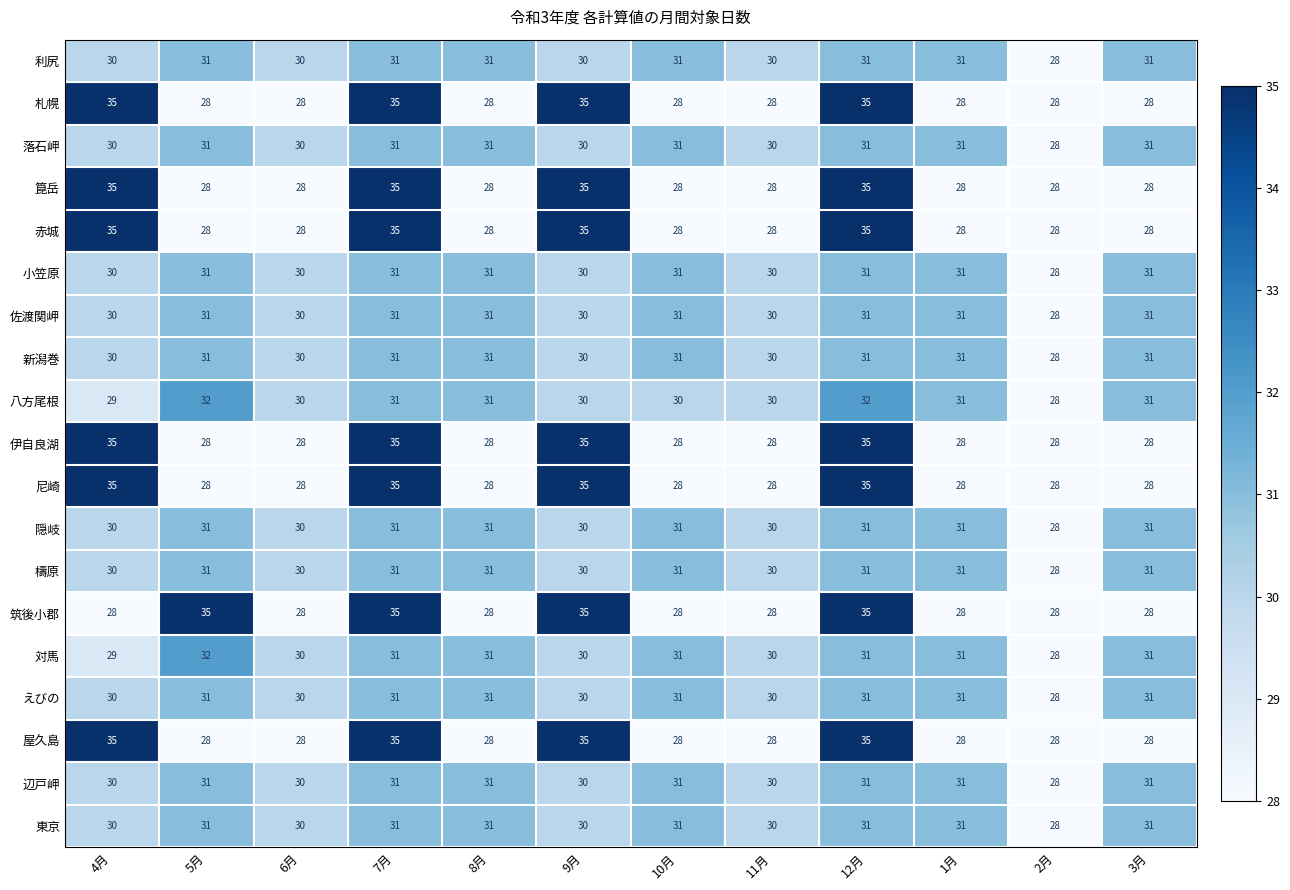

What is the maximum value shown in the chart?

35